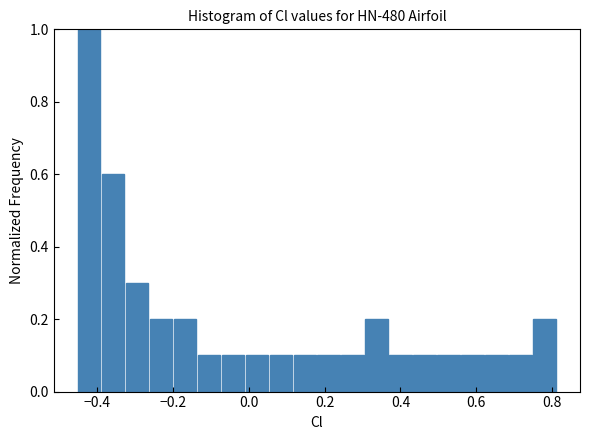

Around what value on the x-axis is the tallest bar? Give the approximate position of its centre, as read against the axis.

-0.42